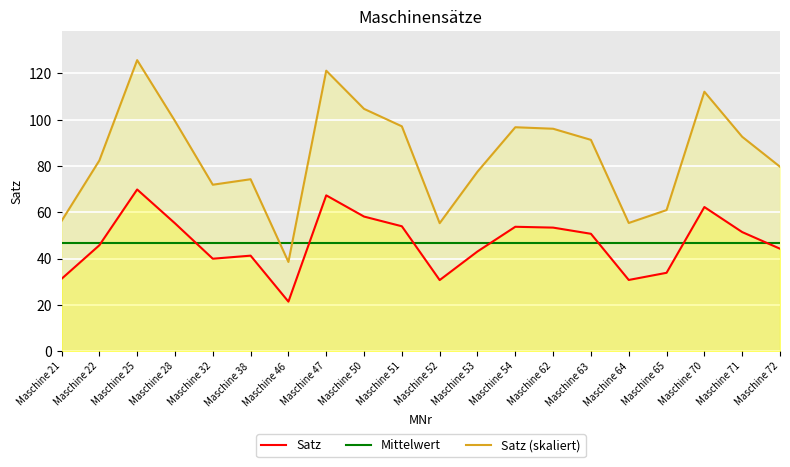

What is the spread (max minus min) of values at Maschine 25?

78.8